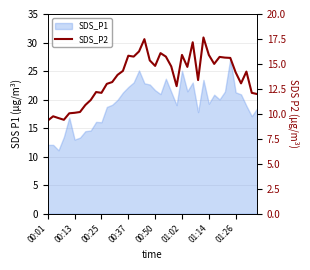

How many values are below 14?

19